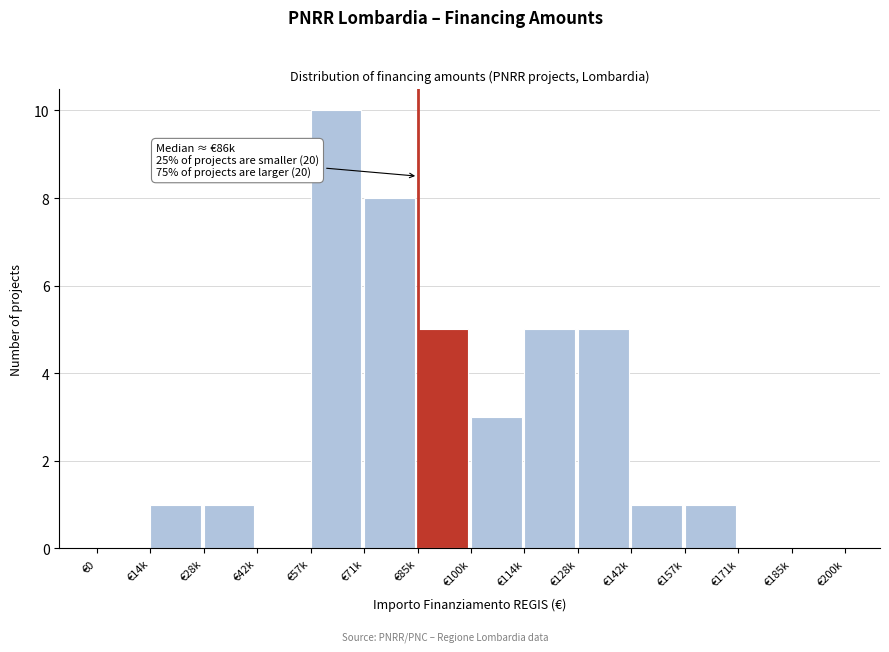

Reading left to right, what are all the values shown in this chart?

€0=0	€14k=1	€28k=1	€42k=0	€57k=10	€71k=8	€85k=5	€100k=3	€114k=5	€128k=5	€142k=1	€157k=1	€171k=0	€185k=0